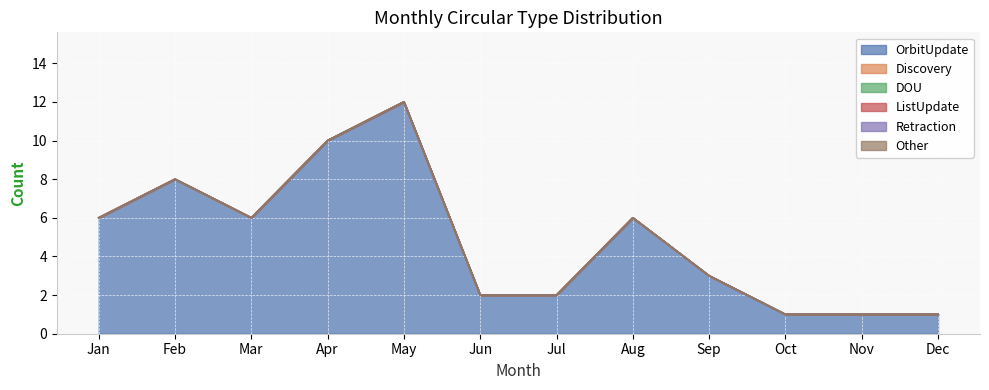

True or false: Retraction and Other cross at least once.

False